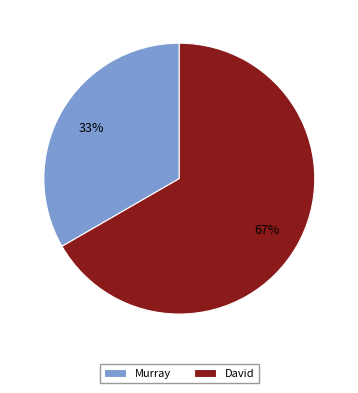

To the nearest percent, what portion does Murray represent?

33%